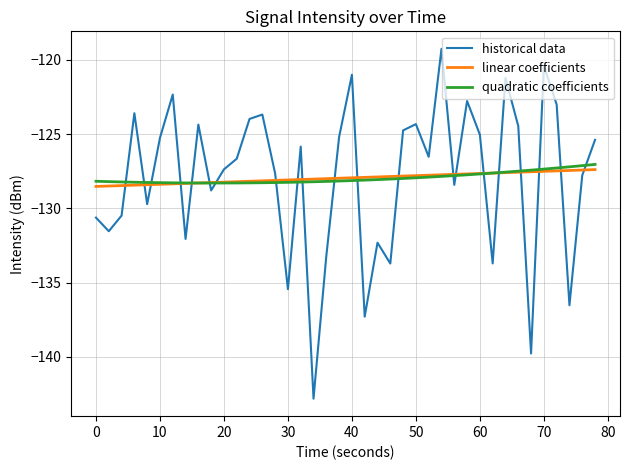

Which series has the largest range (max minus min)?

historical data